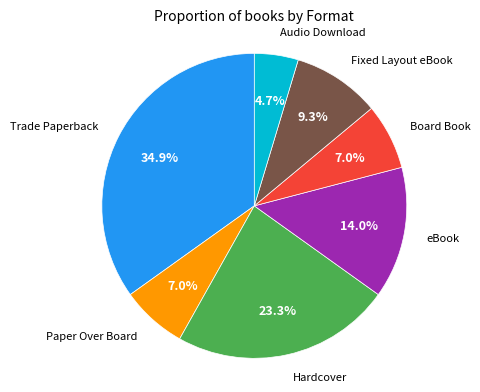

Does any single category account for the majority?

No